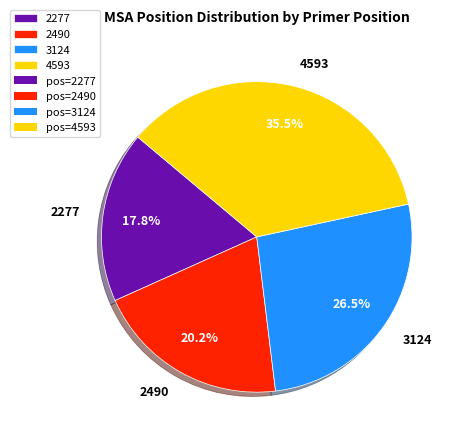

What is the smallest slice in the pie chart?

2277